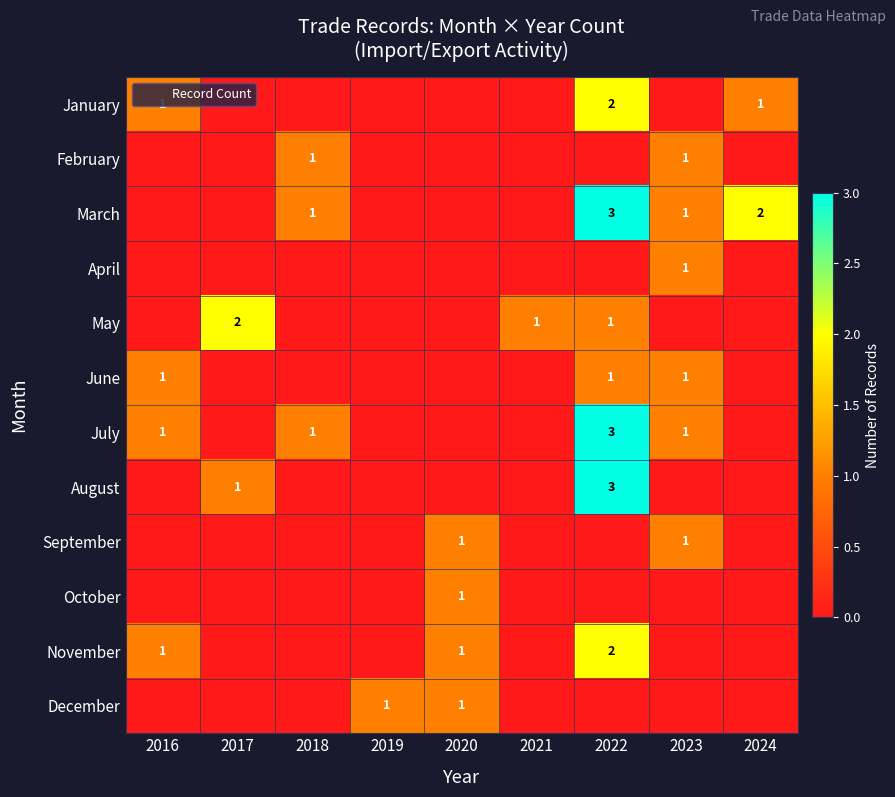

How many distinct data groups are displayed?

12